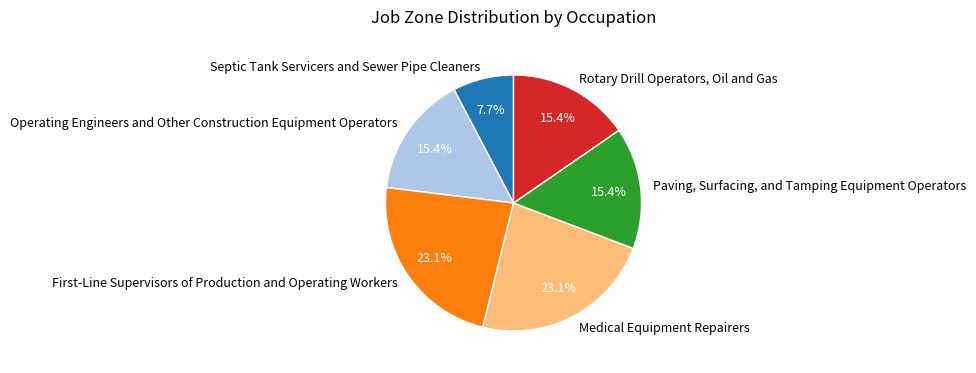

To the nearest percent, what is the combined percentage of Septic Tank Servicers and Sewer Pipe Cleaners and Medical Equipment Repairers?

31%